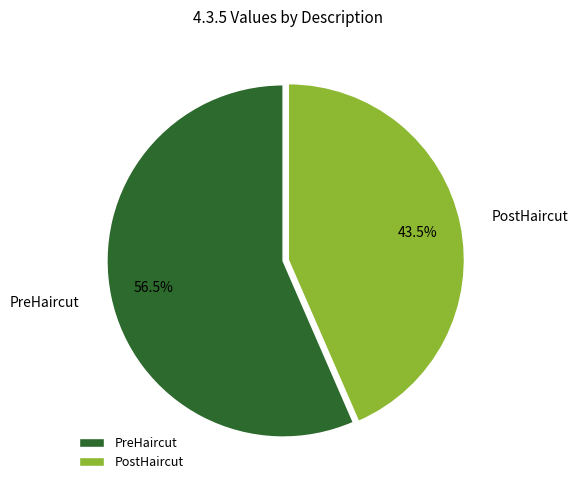

To the nearest percent, what is the difference between the largest and smallest slice percentages?

13%